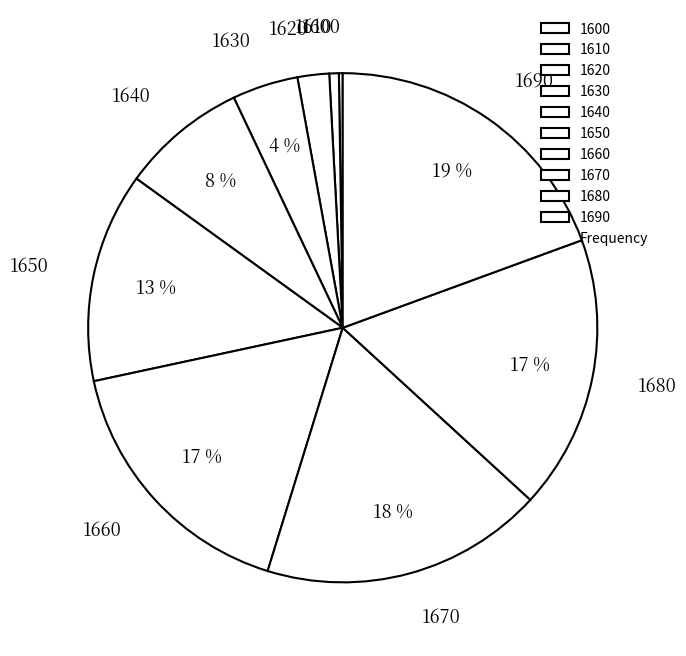

Is there a majority slice in this chart?

No